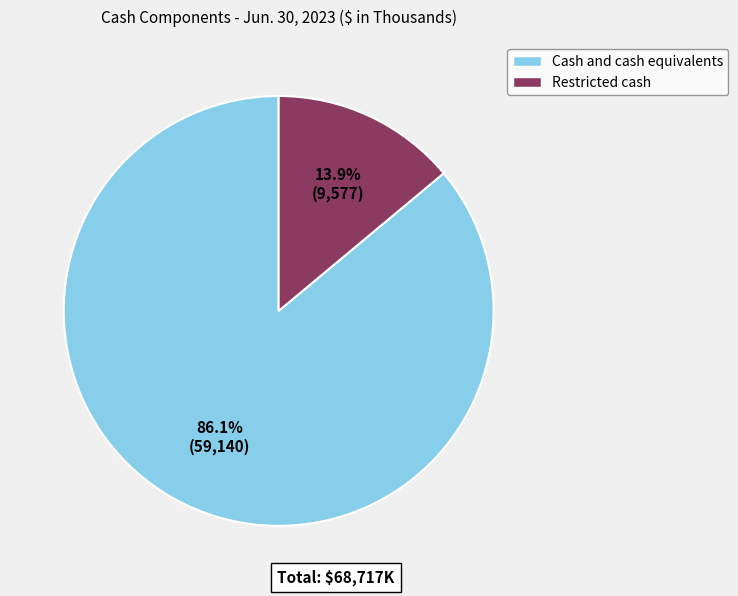

How many segments does this pie chart have?

2